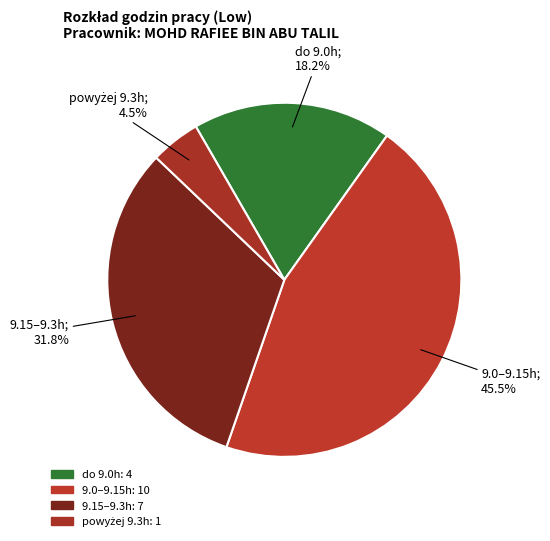

How many slices are in this pie chart?

4